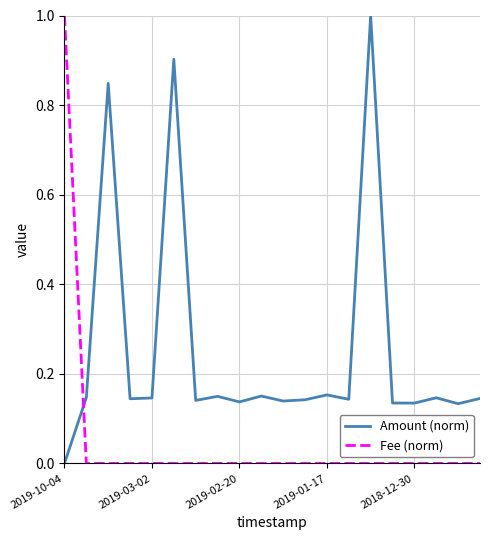

What is the maximum value for Amount (norm)?

1.0